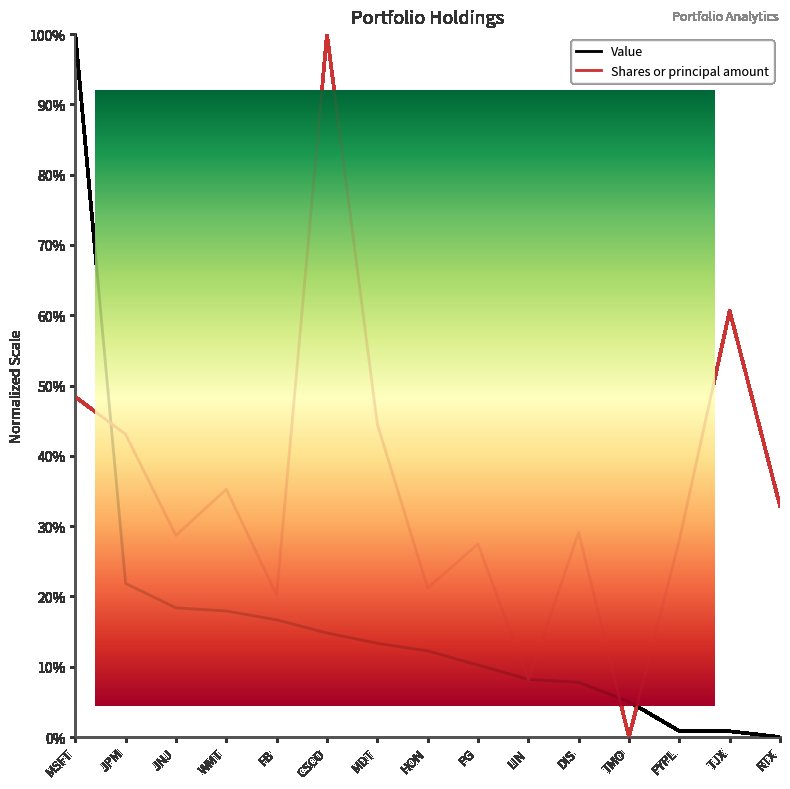

Which category has the highest value in the Value series?

MSFT